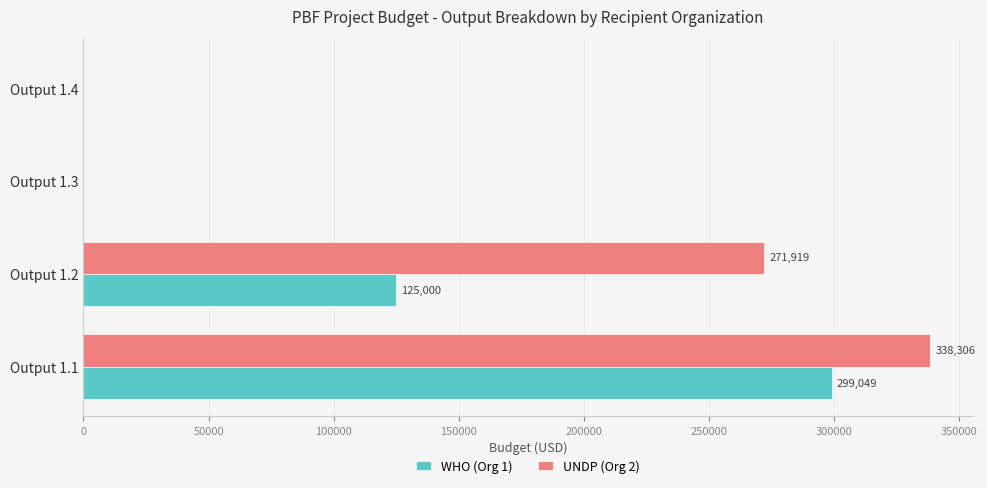

At which category is the sum across all series the highest?

Output 1.1